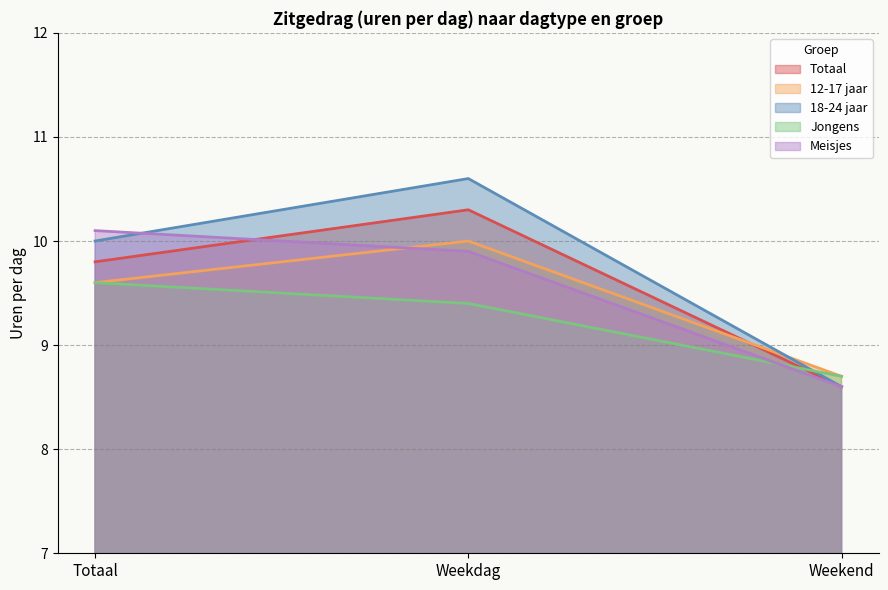

List the series in order of their peak value, lowest first.

Jongens, 12-17 jaar, Meisjes, Totaal, 18-24 jaar